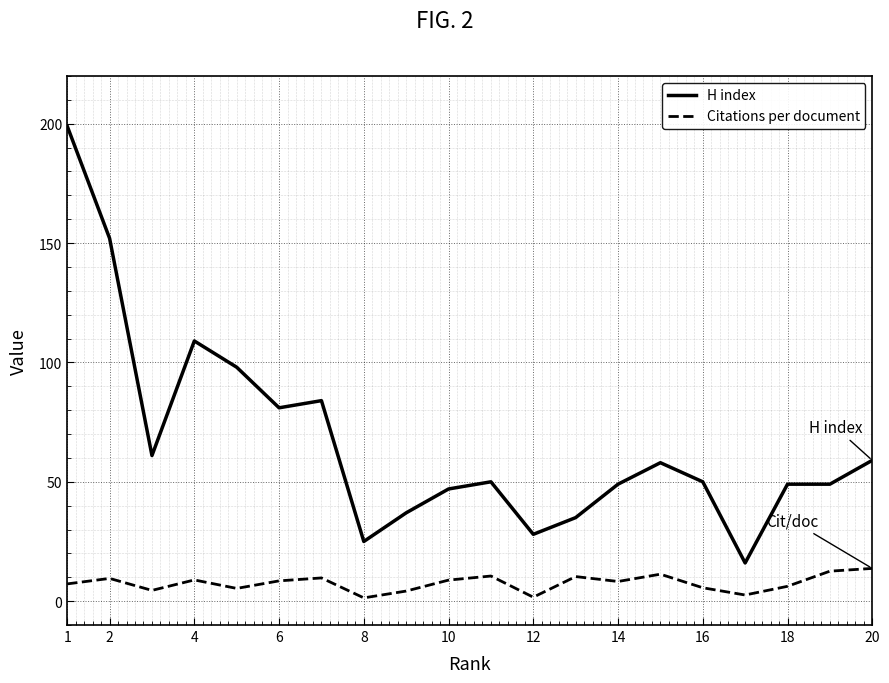

What is the maximum value shown in the chart?

199.0